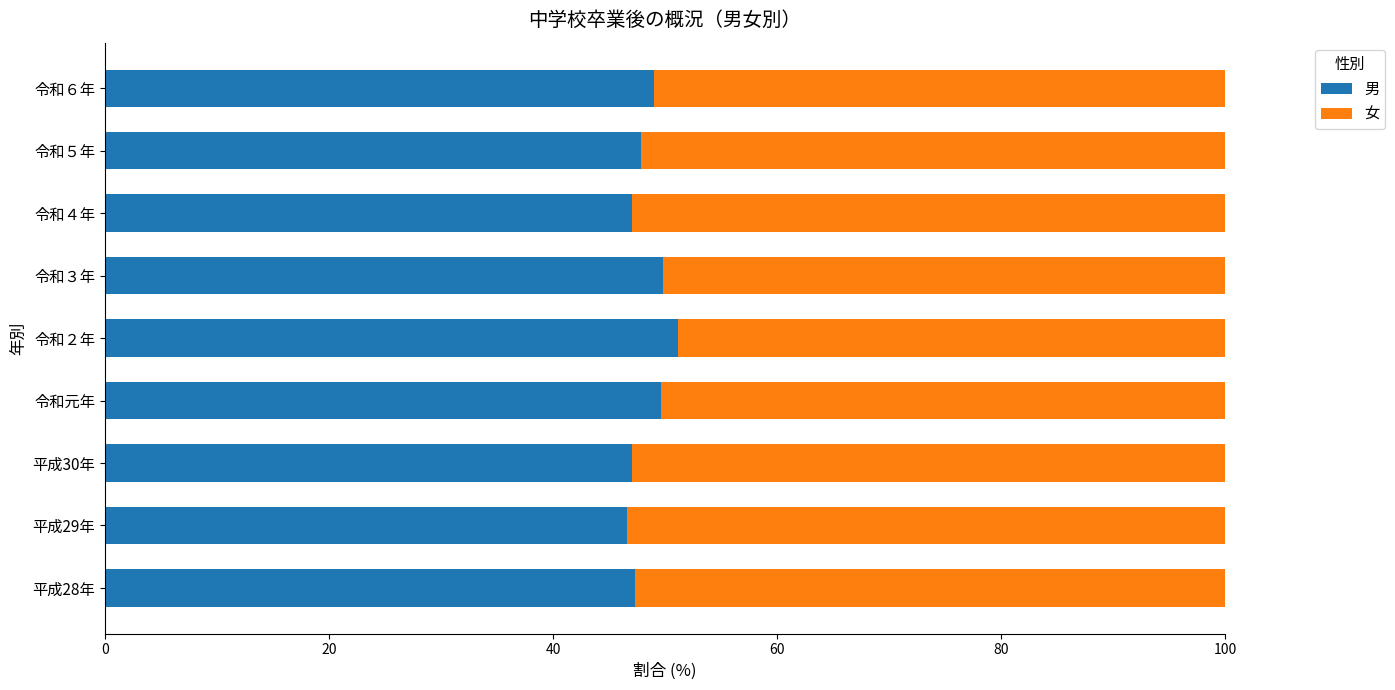

True or false: 男 has a value of 33.0 at 令和２年.

False